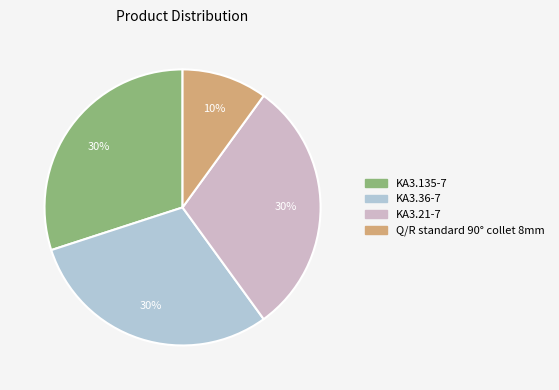

To the nearest percent, what is the combined percentage of Q/R standard 90° collet 8mm and KA3.21-7?

40%